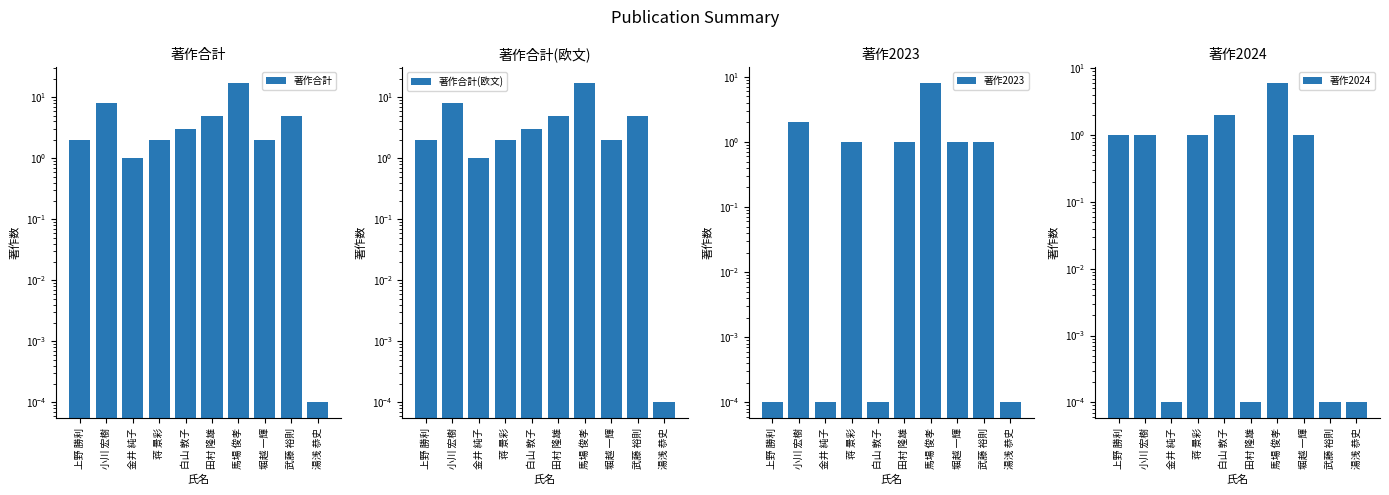

Which series changed the most between 金井 純子 and 馬場 俊孝?

著作合計